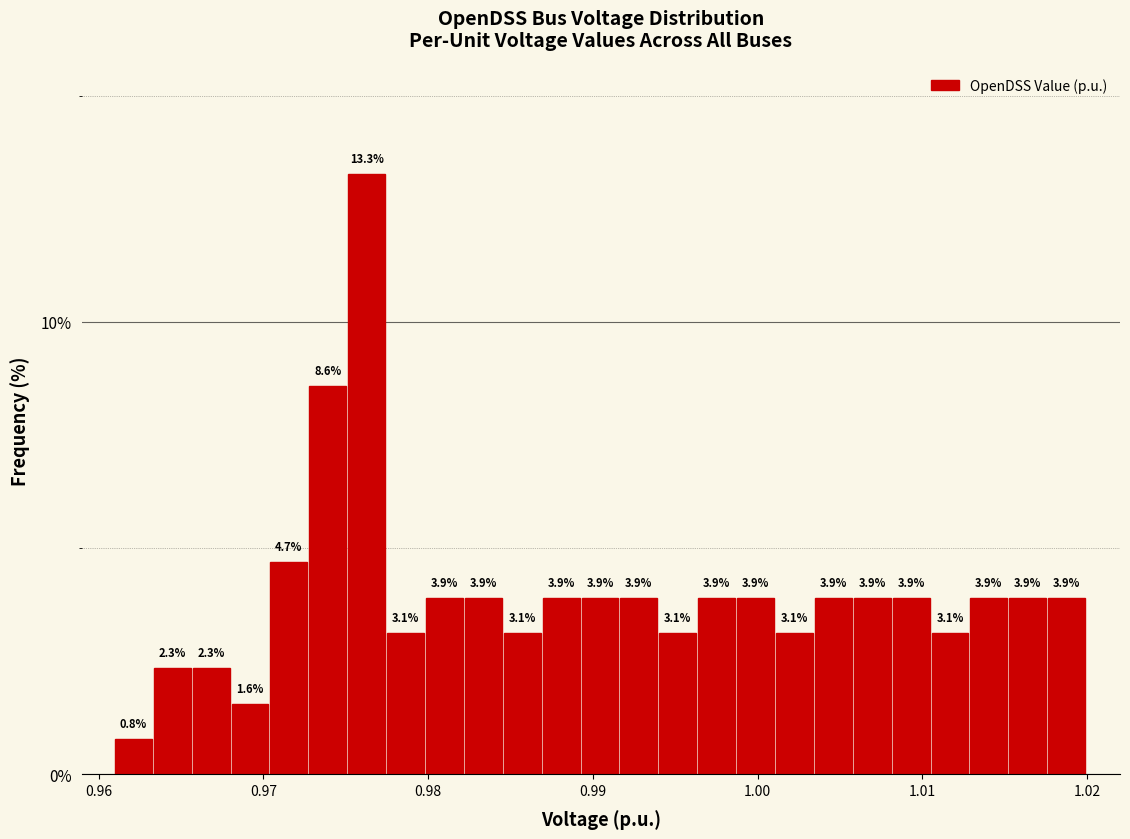

Read against the x-axis, roughly where is the centre of the tallest bar?

0.976